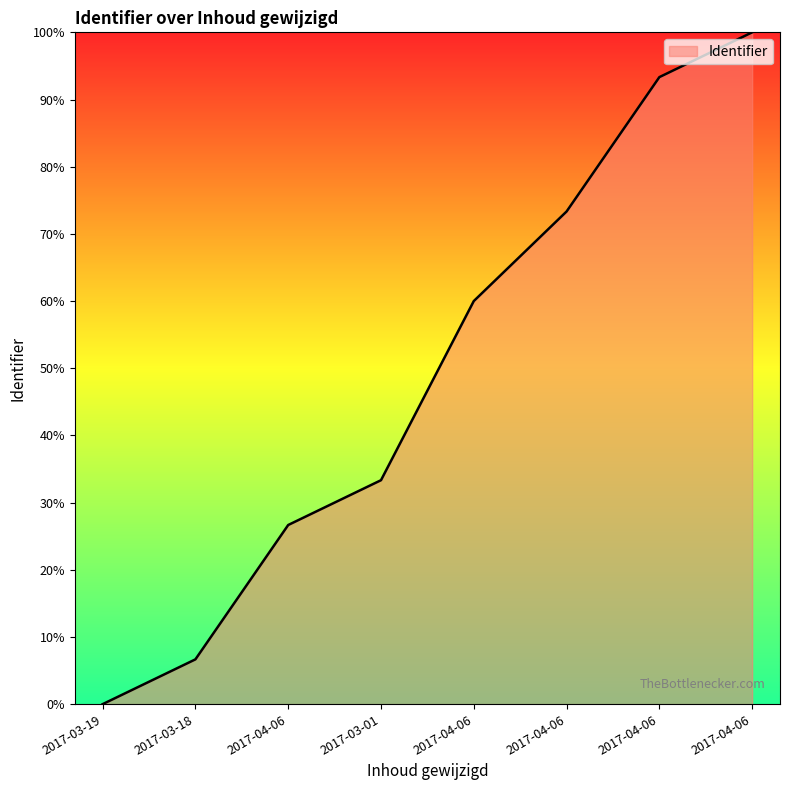

The chart shows a value of 73.3 at 2017-04-06. True or false?

True